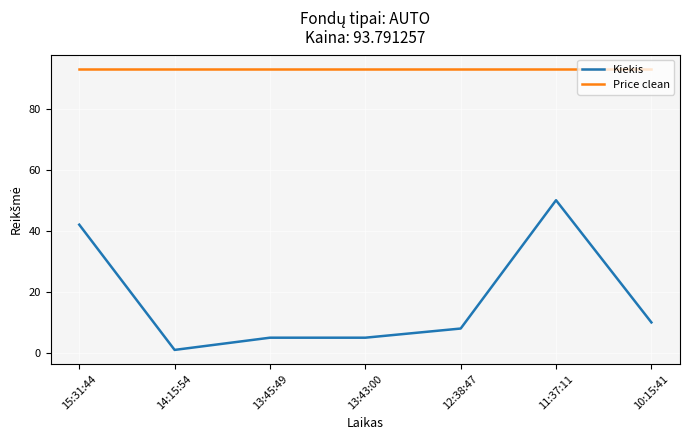

Is the value of Kiekis at 11:37:11 greater than the value of Price clean at 14:15:54?

No